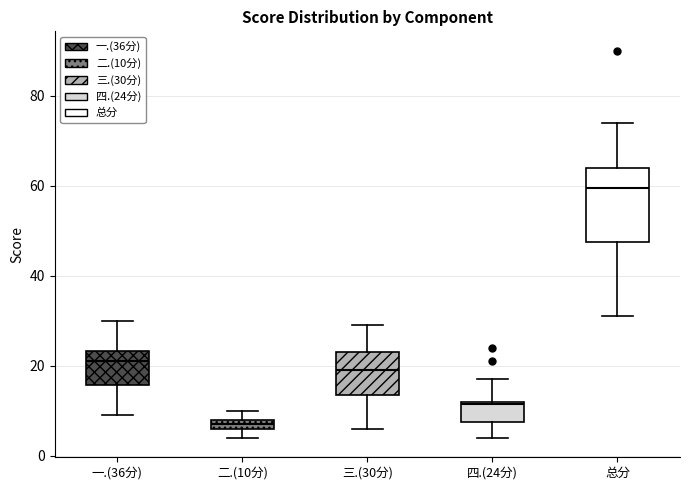

Where is the lower edge of the box for 二.(10分) on the y-axis? The values are not printed on the chart, so give them approximately, as read against the axis.

6